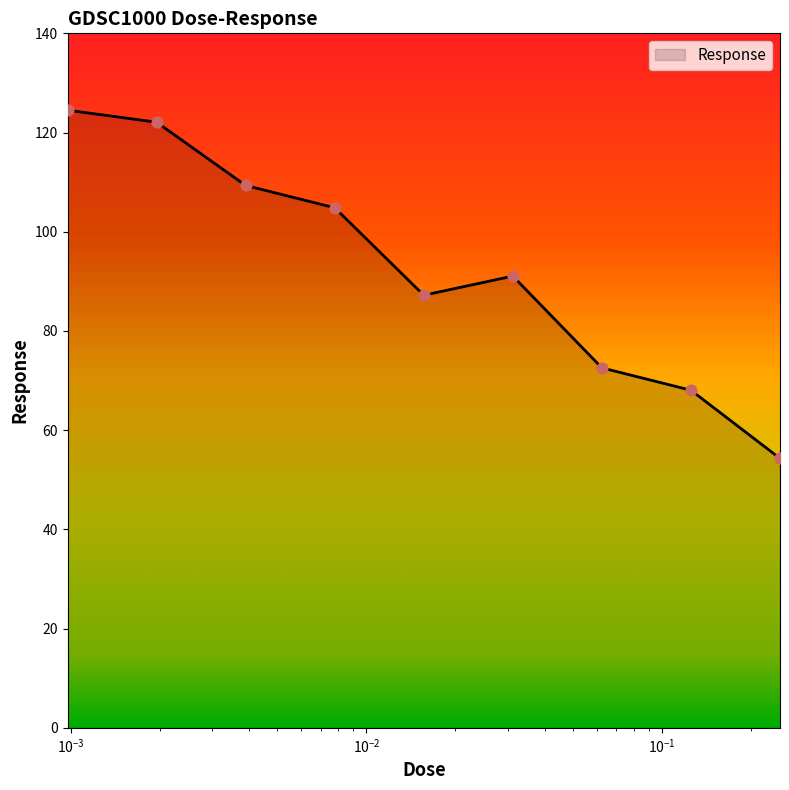

What is the difference between the maximum and minimum values?

70.2